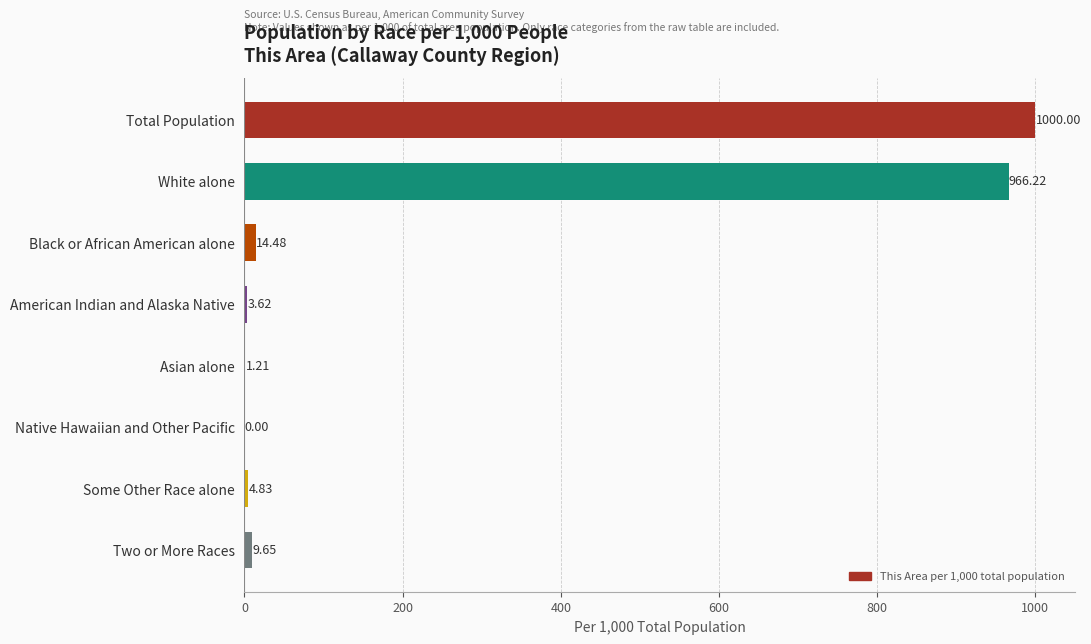

Which has a higher value, White alone or Asian alone?

White alone